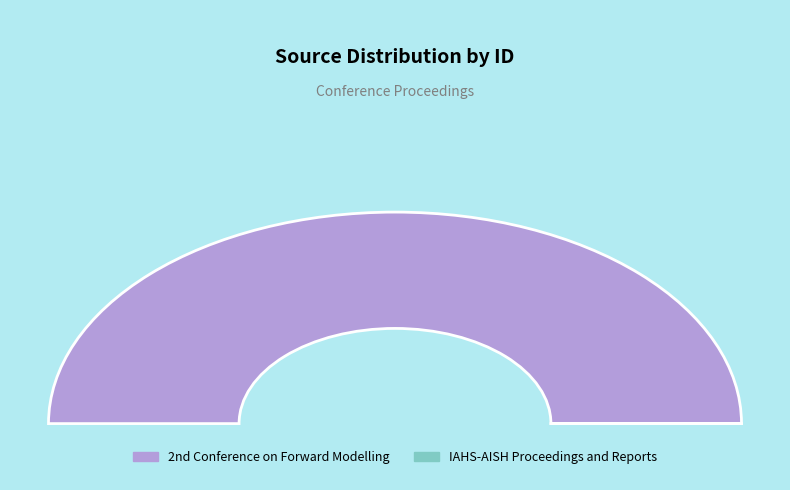

What is the largest slice in the pie chart?

2nd Conference on Forward Modelling